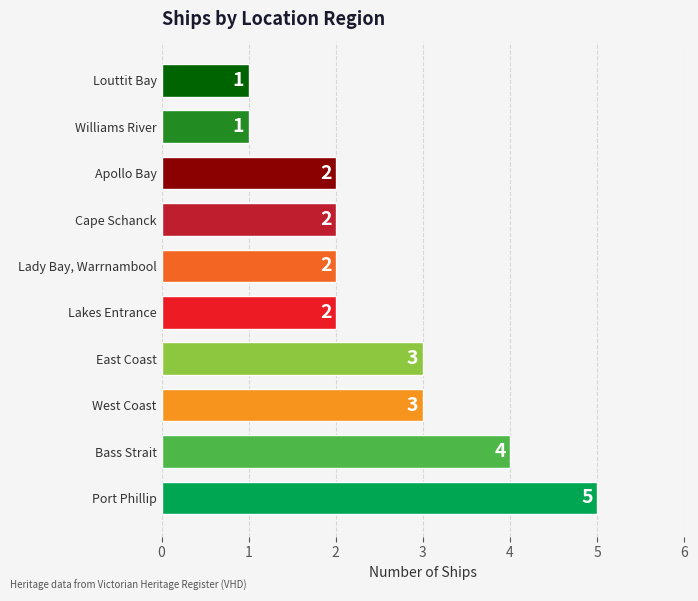

Approximately how many times larger is the value at Louttit Bay compared to Port Phillip?

0.2